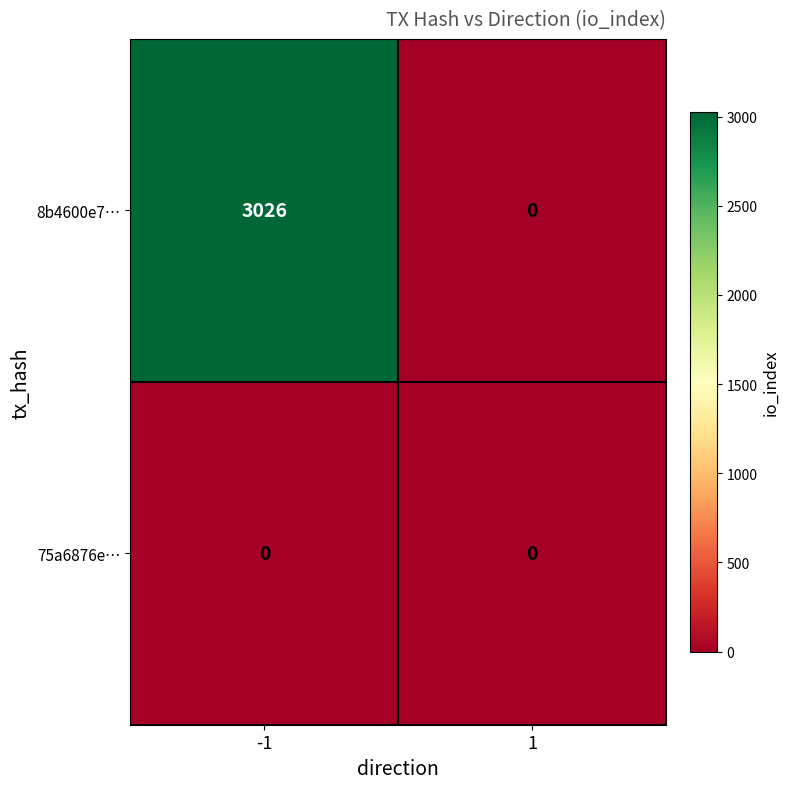

At which category is the sum across all series the highest?

-1